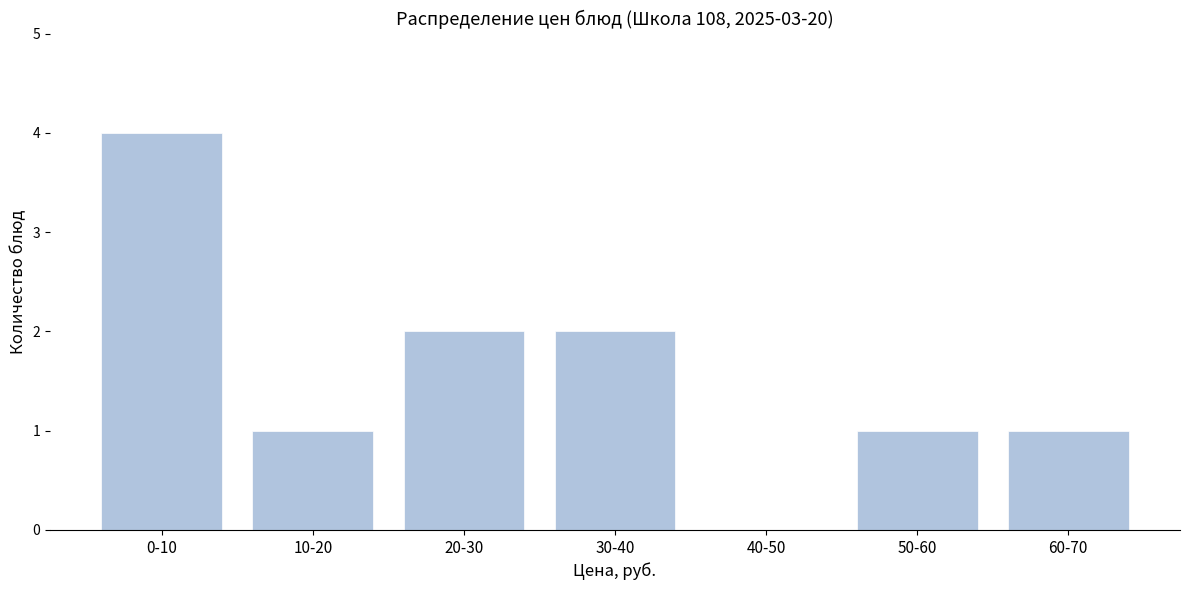

Reading right to left, list all the values displayed in this chart.

60-70=1	50-60=1	40-50=0	30-40=2	20-30=2	10-20=1	0-10=4